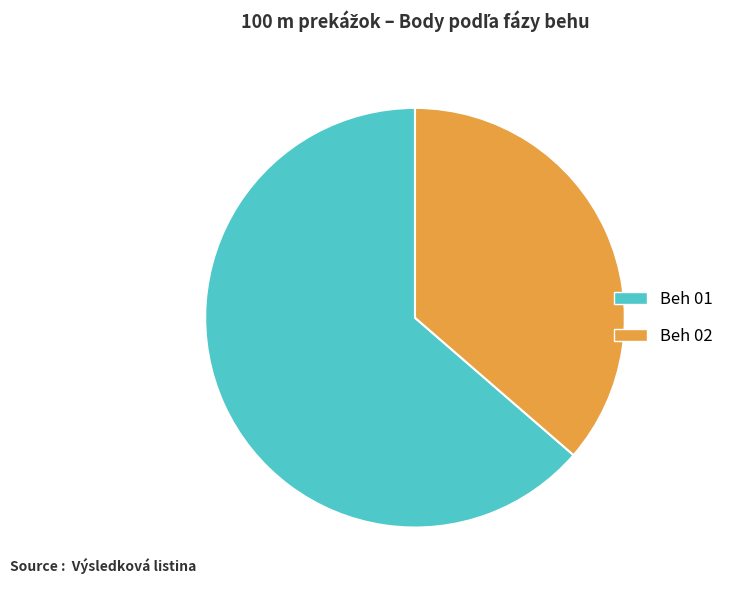

Which slice is the smallest?

Beh 02